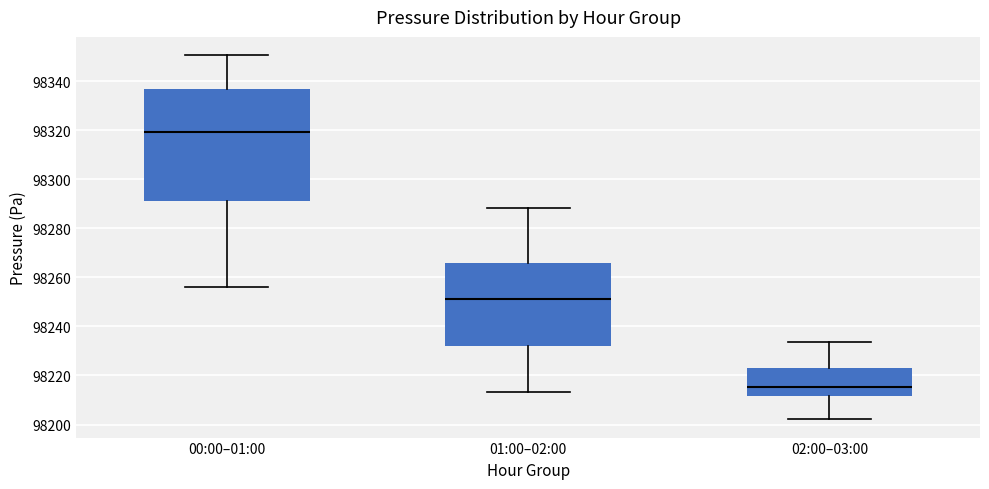

Reading left to right, transcribe this box plot: for each box, give where its median line is, the range the box spans, and where its two whiskers end, as read against the y-axis. The values are not printed on the chart, so give them approximately, as read against the axis.

00:00–01:00: median 98320, box 98292 to 98336, whiskers 98256 to 98350
01:00–02:00: median 98252, box 98232 to 98266, whiskers 98214 to 98288
02:00–03:00: median 98216, box 98212 to 98224, whiskers 98202 to 98234